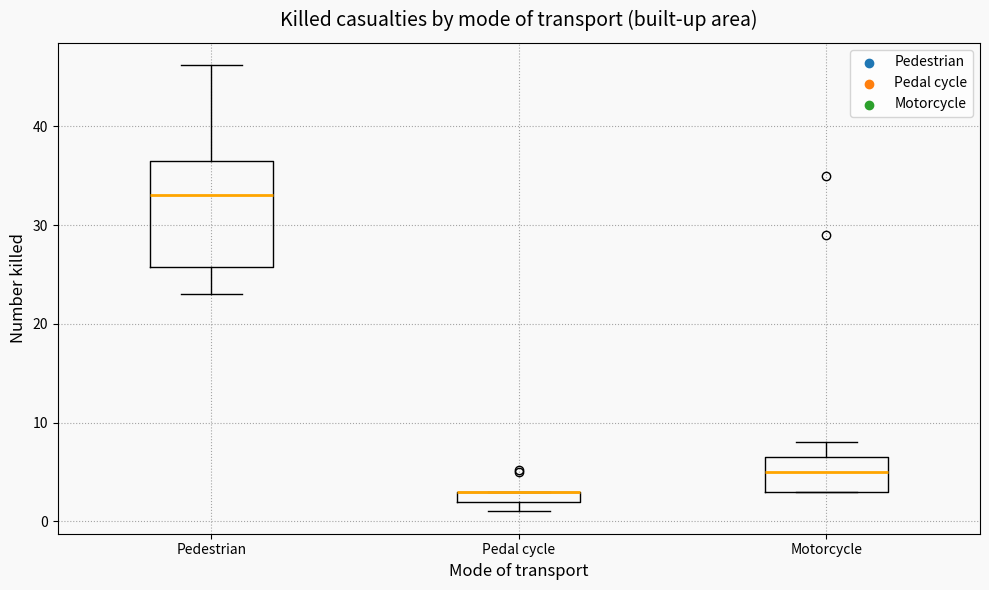

Comparing the boxes themselves (not the whiskers), which one is the tallest?

Pedestrian